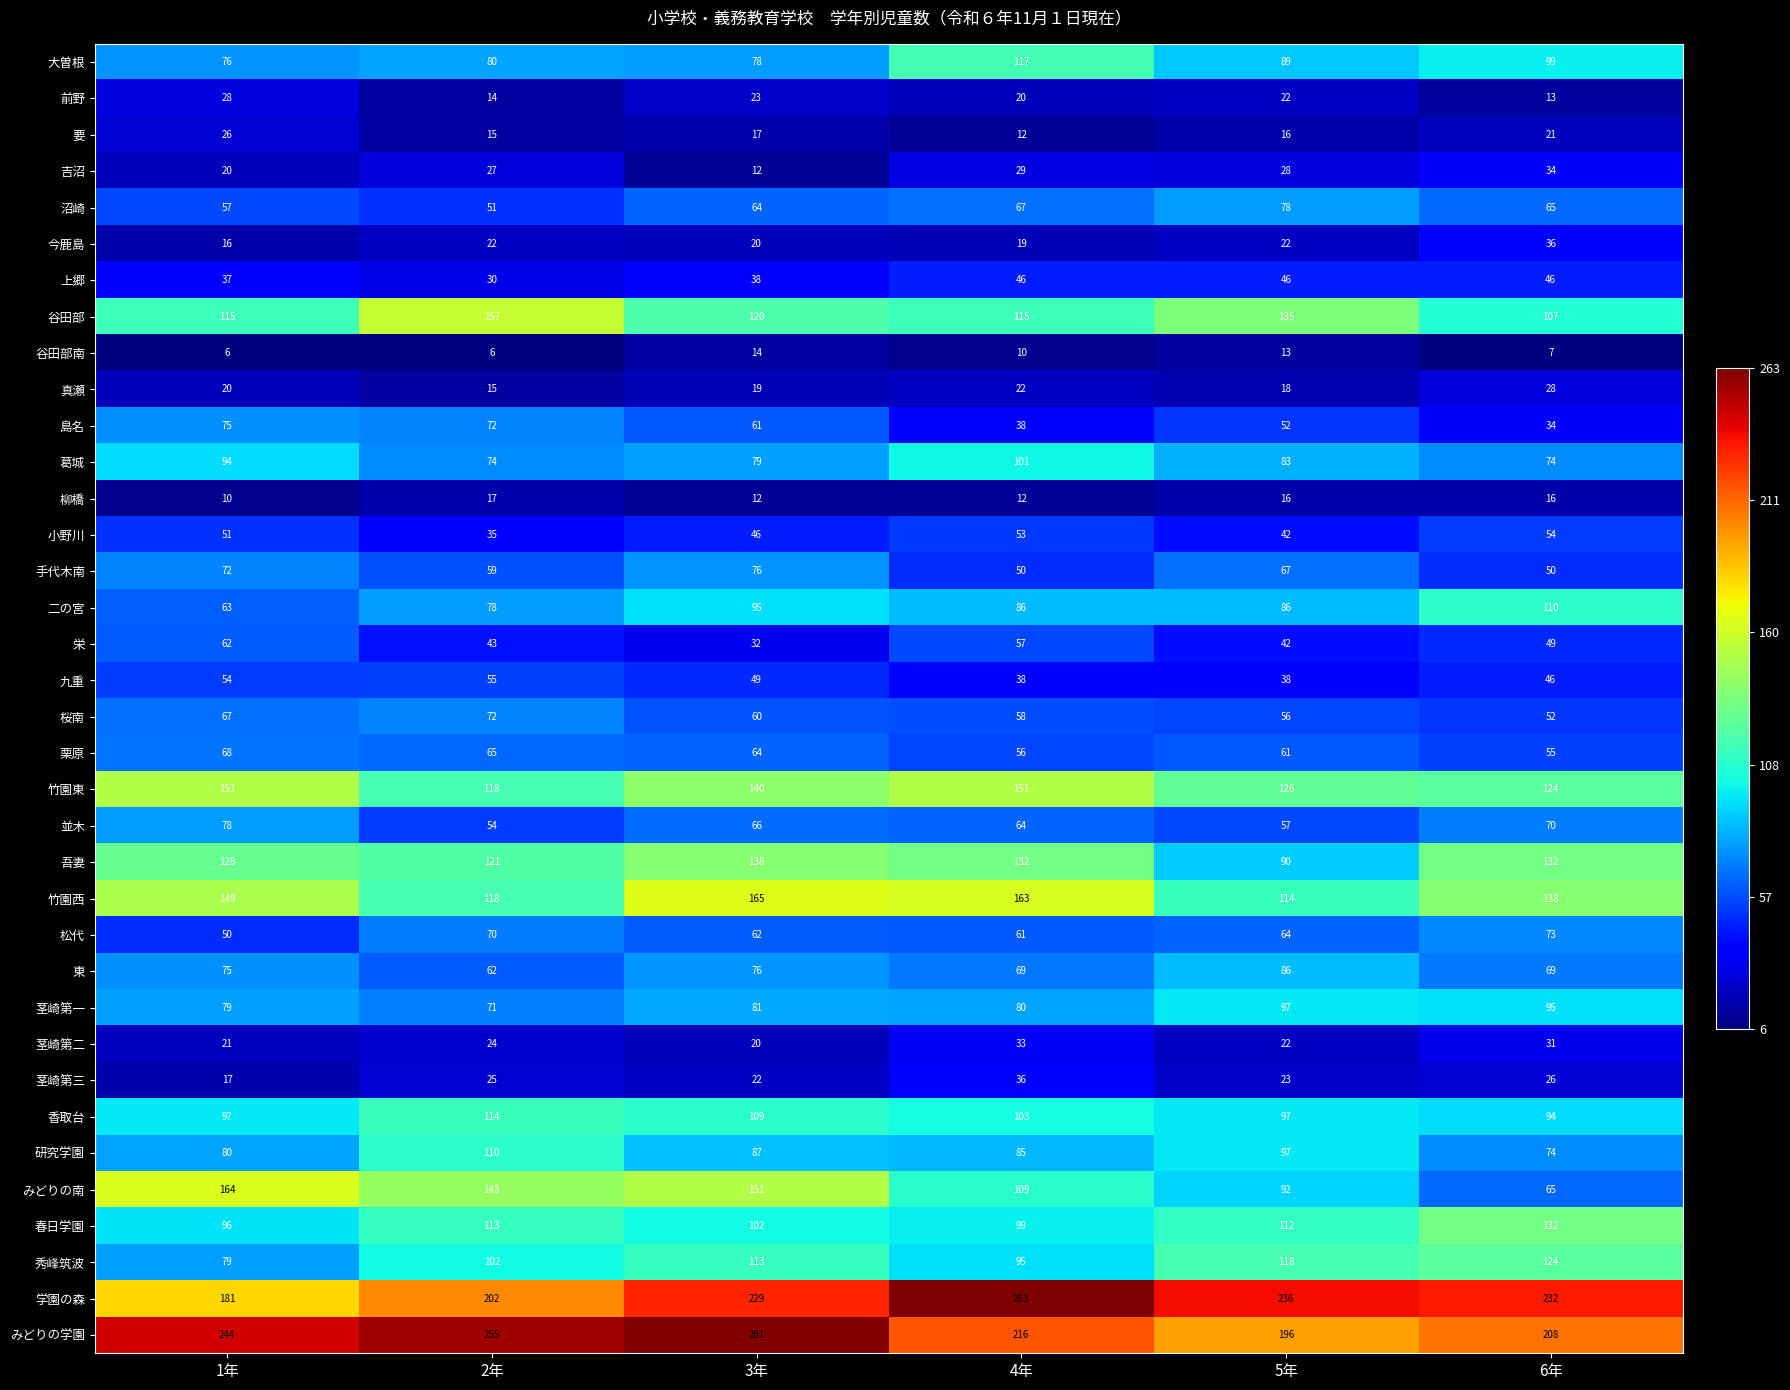

Is it true that 二の宮 equals 53 at 3年?

False